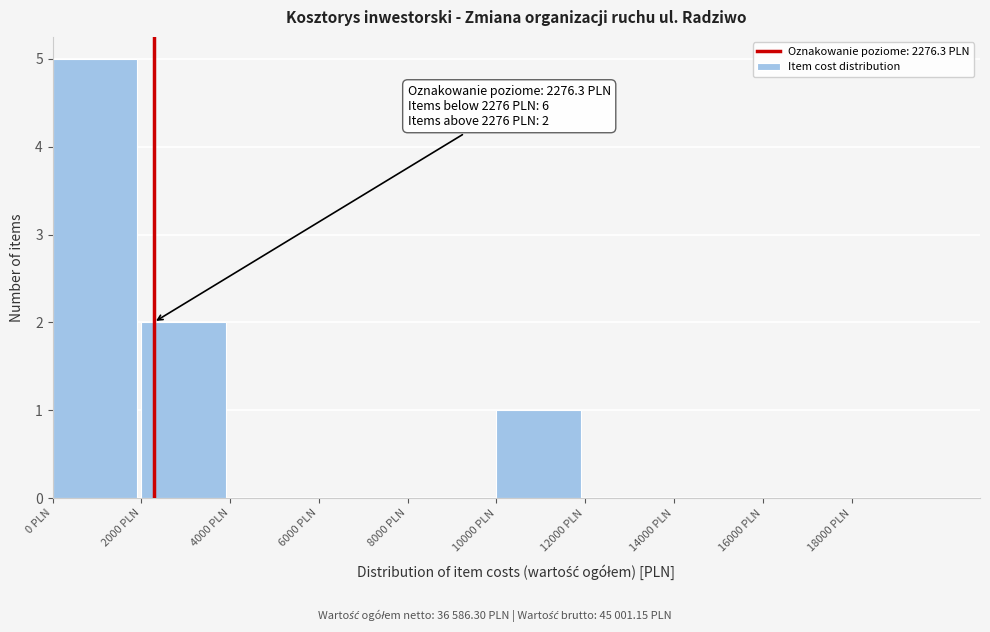

Over which range of the x-axis is the bar tallest?

0 to 2000